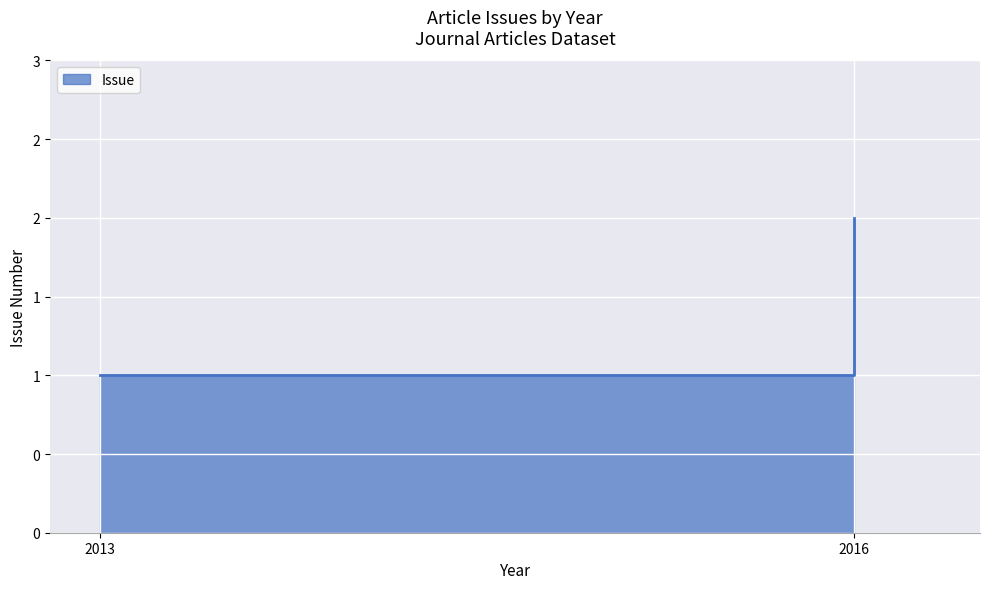

True or false: the data shows 1 at 2016.

False